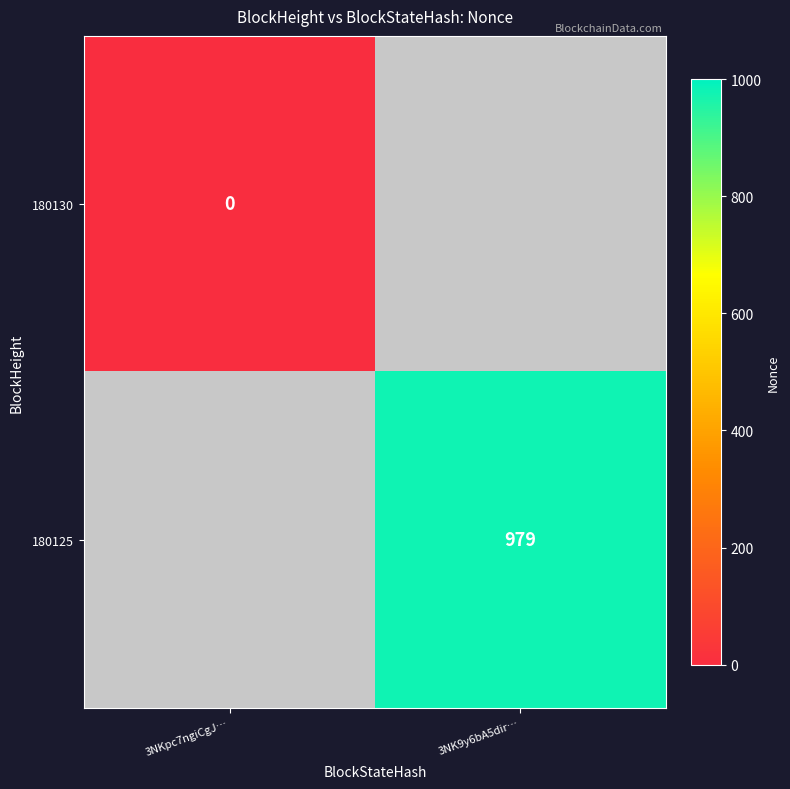

The value of 180125 at 3NK9y6bA5dir… is 979. True or false?

True